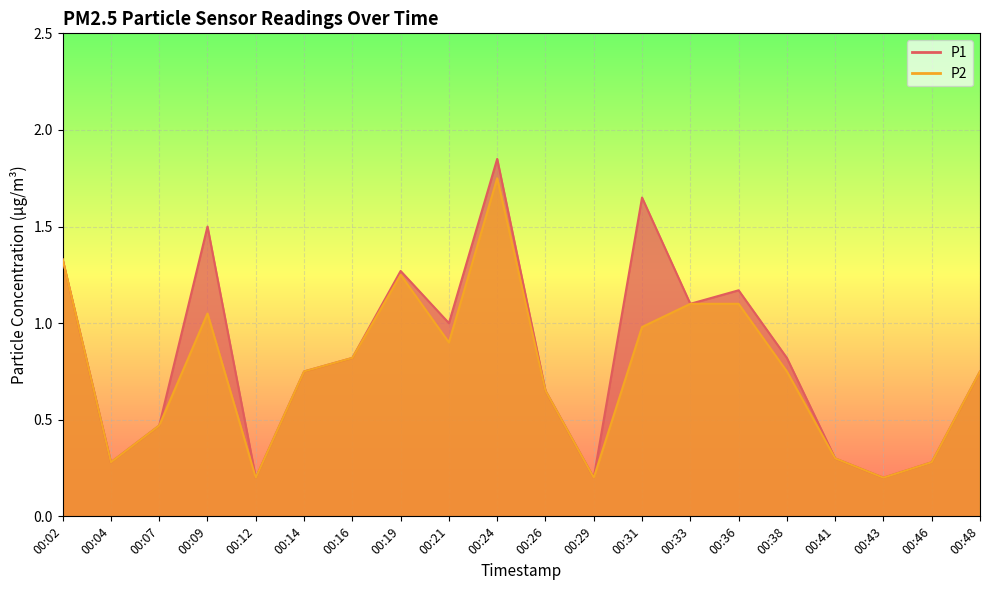

Where is the first local maximum for P2?

00:09